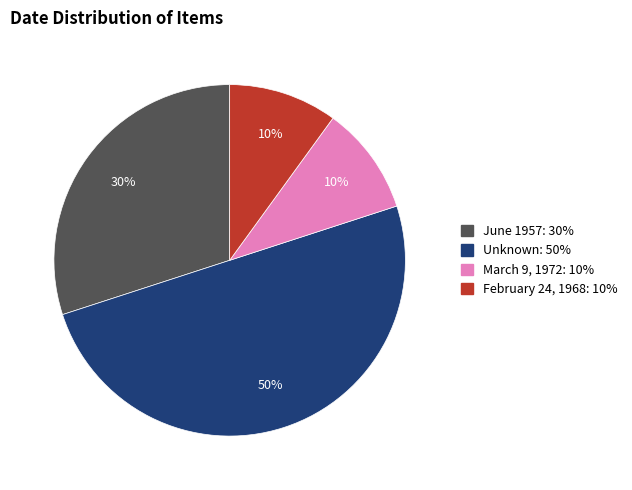

To the nearest percent, what is the average slice percentage?

25%